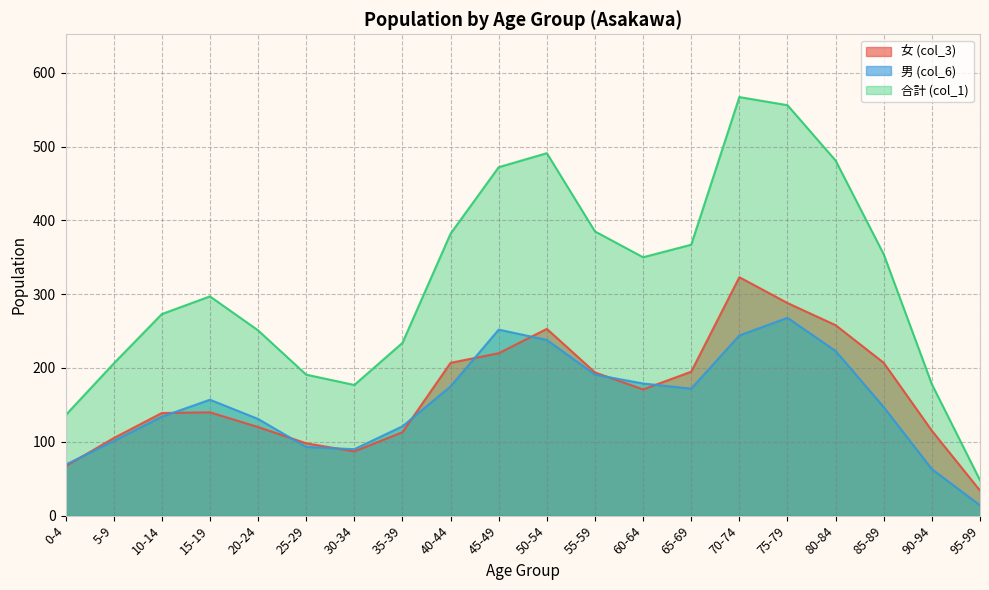

Reading left to right, what are all the values shown in this chart?

女 (col_3): 0-4=67	5-9=105	10-14=139	15-19=140	20-24=120	25-29=98	30-34=87	35-39=113	40-44=207	45-49=220	50-54=253	55-59=194	60-64=171	65-69=195	70-74=323	75-79=288	80-84=258	85-89=207	90-94=115	95-99=34
男 (col_6): 0-4=69	5-9=101	10-14=134	15-19=157	20-24=131	25-29=93	30-34=90	35-39=121	40-44=175	45-49=252	50-54=238	55-59=191	60-64=179	65-69=172	70-74=244	75-79=268	80-84=223	85-89=147	90-94=63	95-99=14
合計 (col_1): 0-4=136	5-9=206	10-14=273	15-19=297	20-24=251	25-29=191	30-34=177	35-39=234	40-44=382	45-49=472	50-54=491	55-59=385	60-64=350	65-69=367	70-74=567	75-79=556	80-84=481	85-89=354	90-94=178	95-99=48